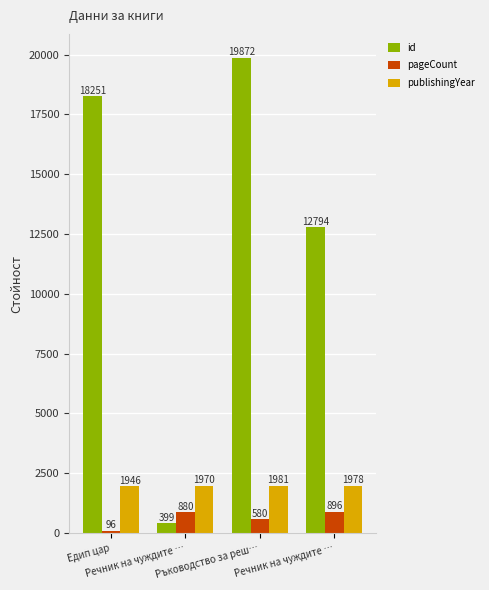

What is the sum of all publishingYear values?

7875